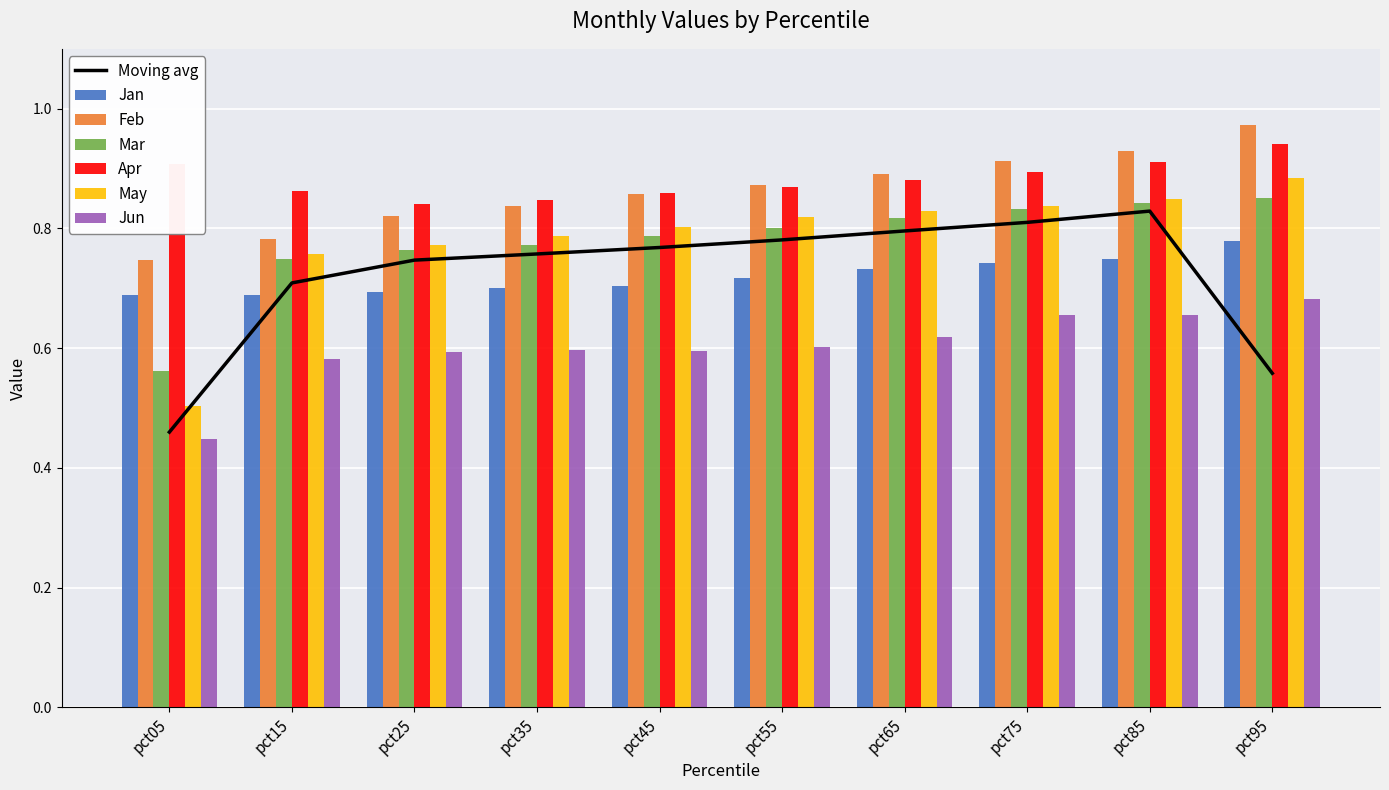

What is the value of the Jun bar at the 7th from the left?

0.6